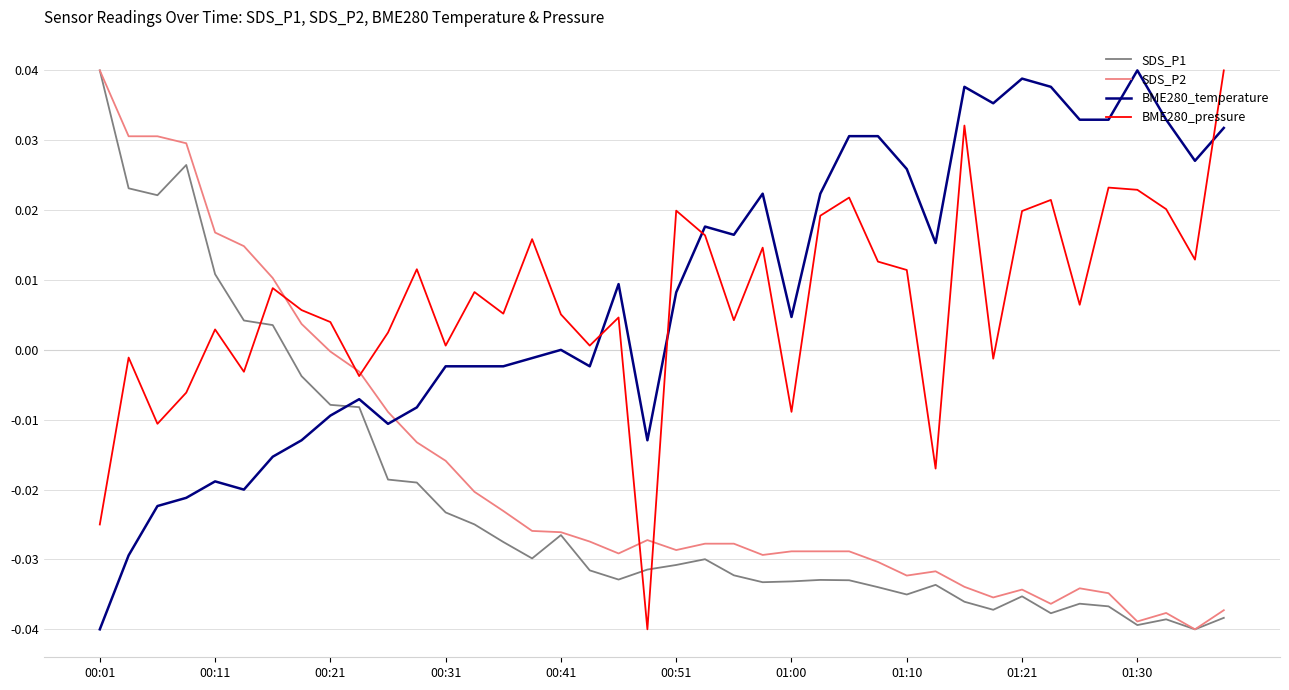

True or false: BME280_temperature and BME280_pressure cross at least once.

True